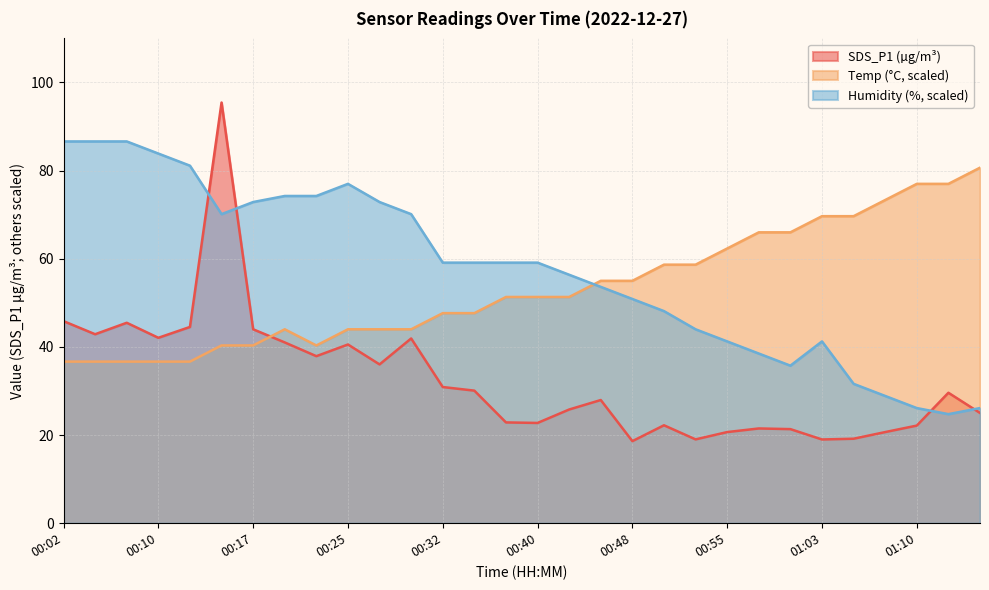

Count the number of data series in this chart.

3